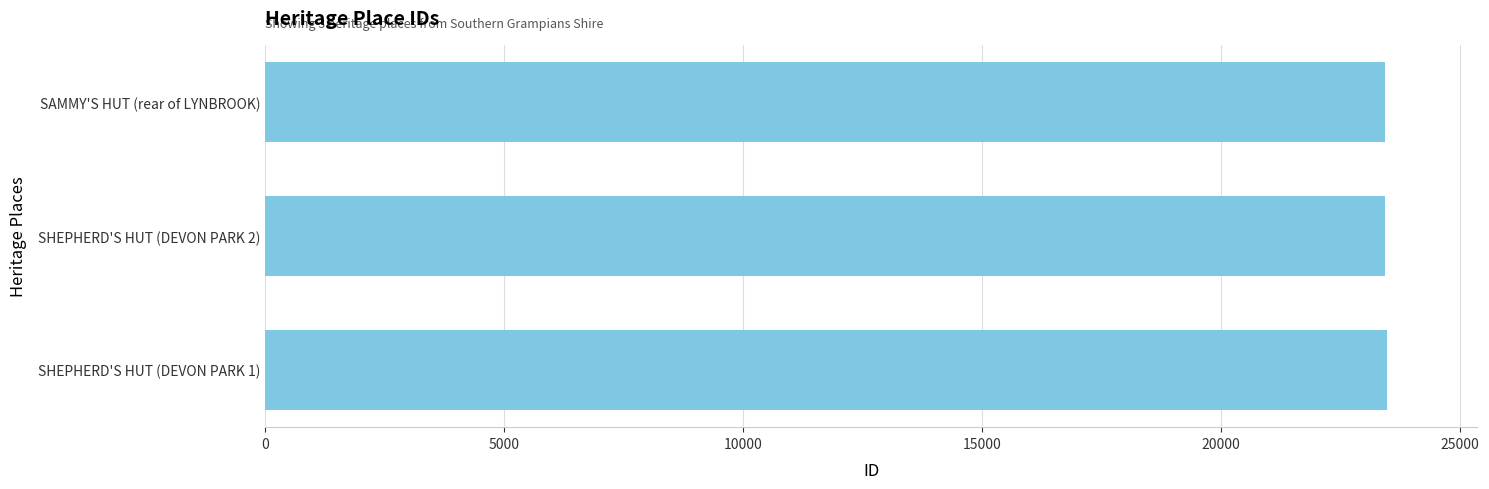

What is the difference between the second highest and minimum values?

11